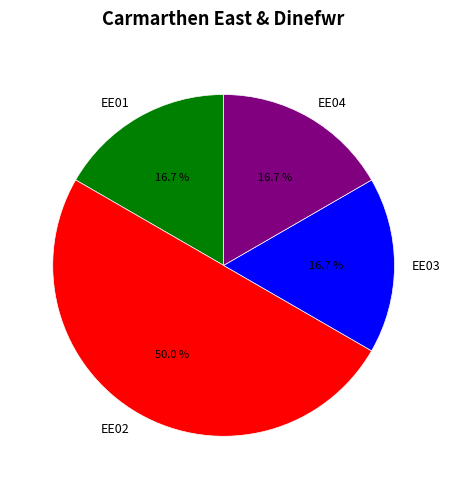

How many segments does this pie chart have?

4